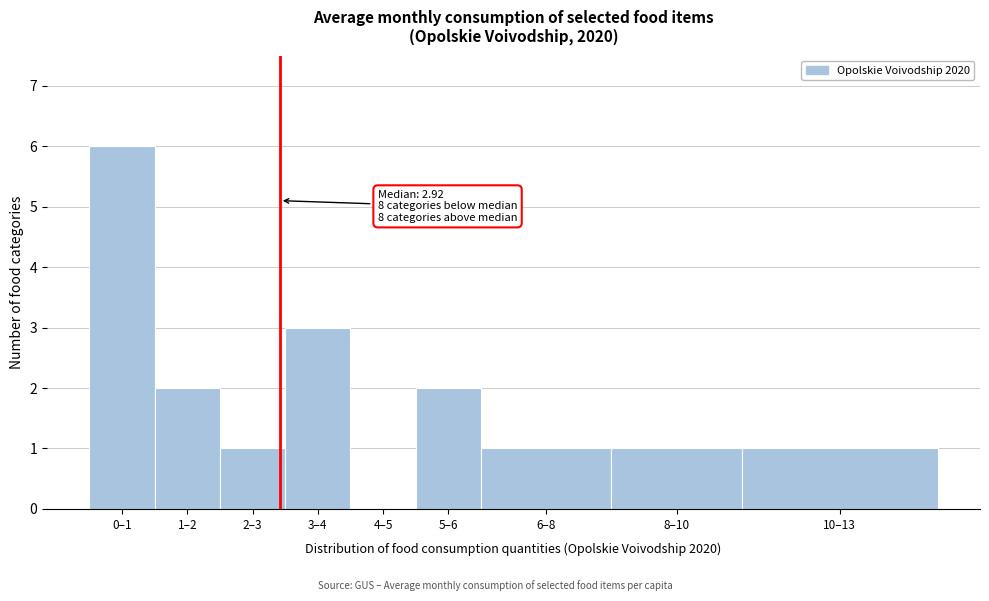

Reading left to right, list all the values displayed in this chart.

0–1=6	1–2=2	2–3=1	3–4=3	4–5=0	5–6=2	6–8=1	8–10=1	10–13=1